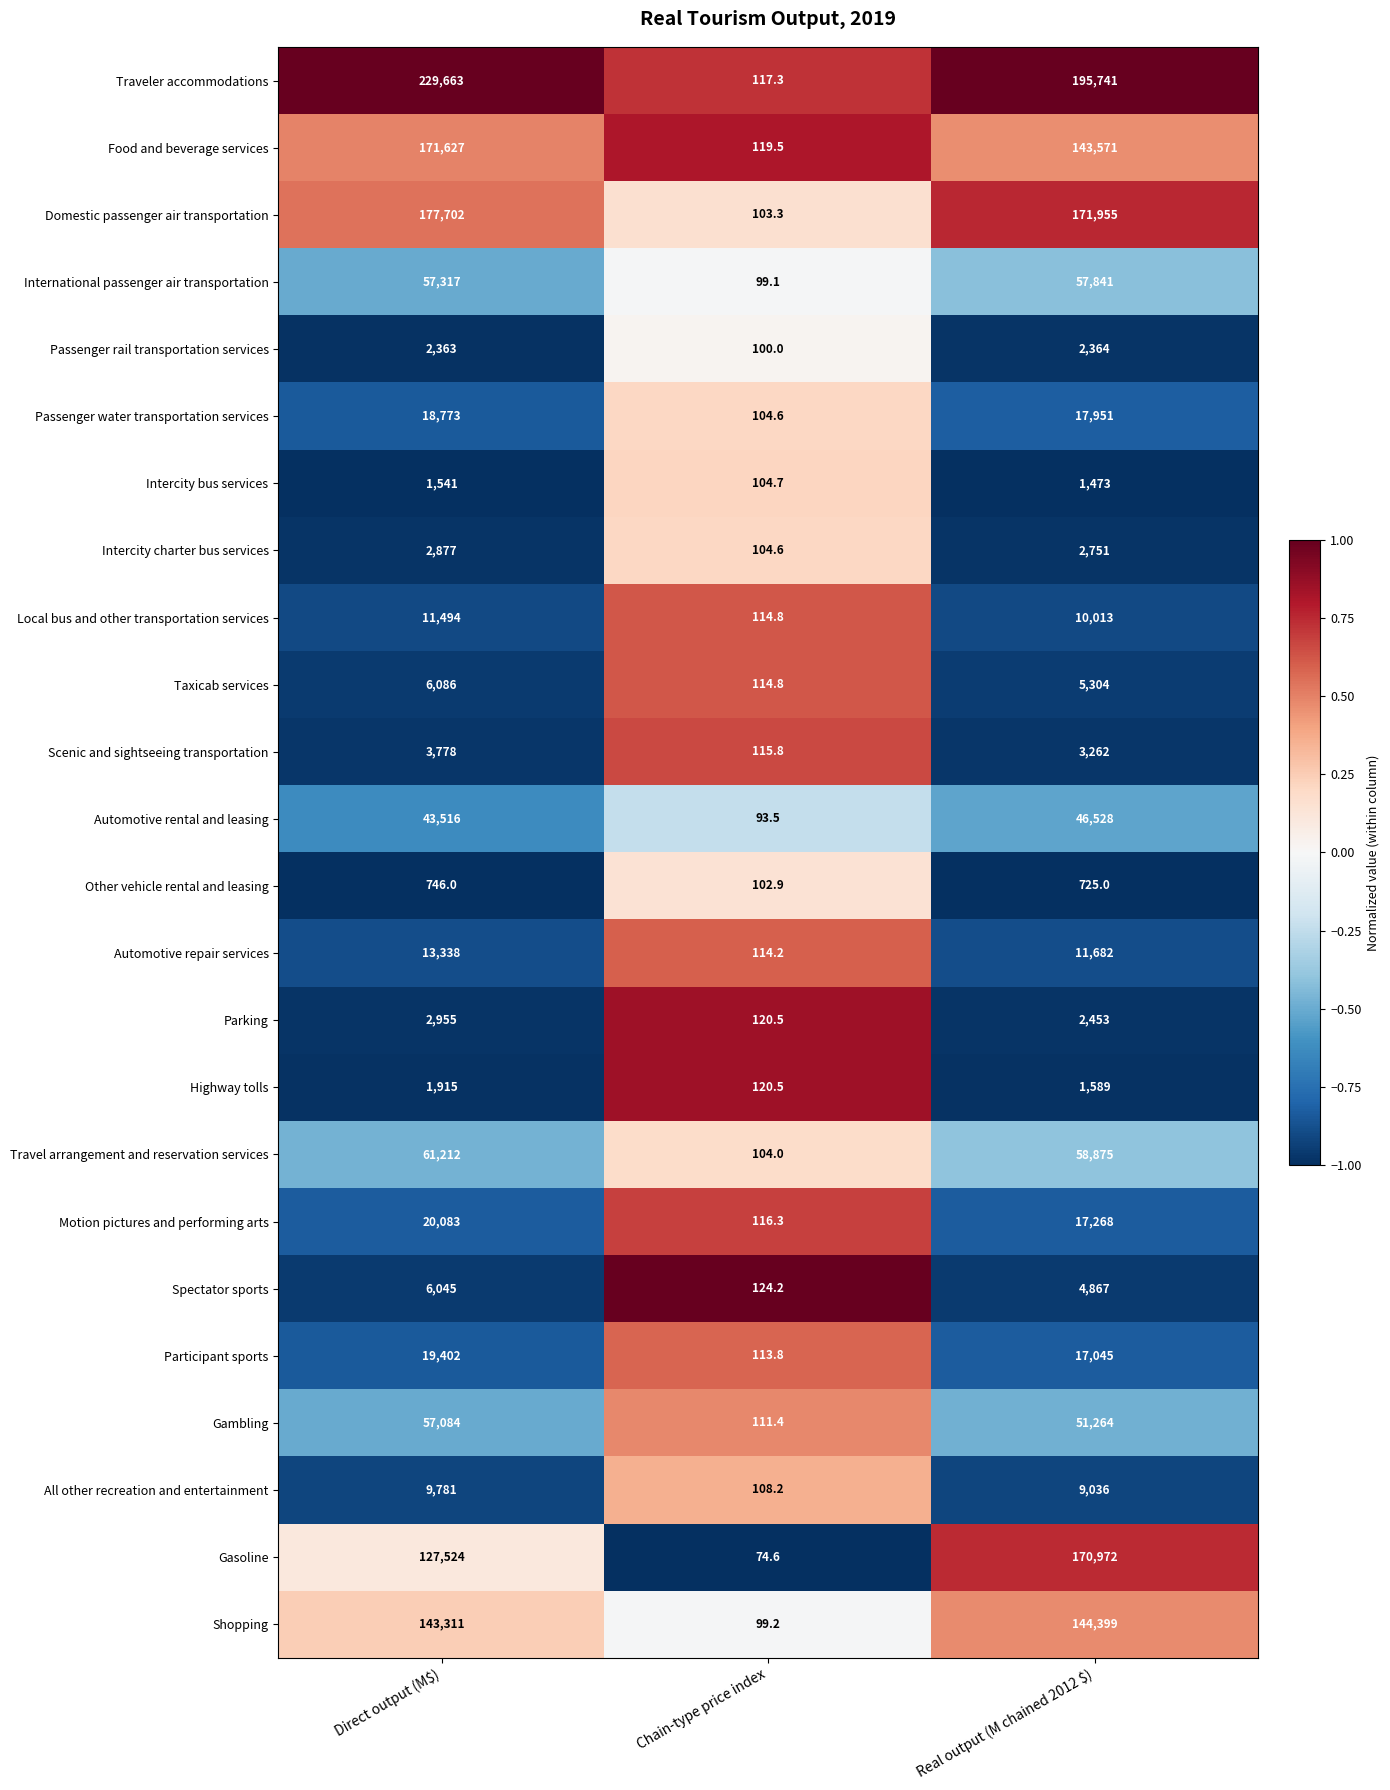

At Real output (M chained 2012 $), list the series in order from smallest to largest.

Other vehicle rental and leasing, Intercity bus services, Highway tolls, Passenger rail transportation services, Parking, Intercity charter bus services, Scenic and sightseeing transportation, Spectator sports, Taxicab services, All other recreation and entertainment, Local bus and other transportation services, Automotive repair services, Participant sports, Motion pictures and performing arts, Passenger water transportation services, Automotive rental and leasing, Gambling, International passenger air transportation, Travel arrangement and reservation services, Food and beverage services, Shopping, Gasoline, Domestic passenger air transportation, Traveler accommodations